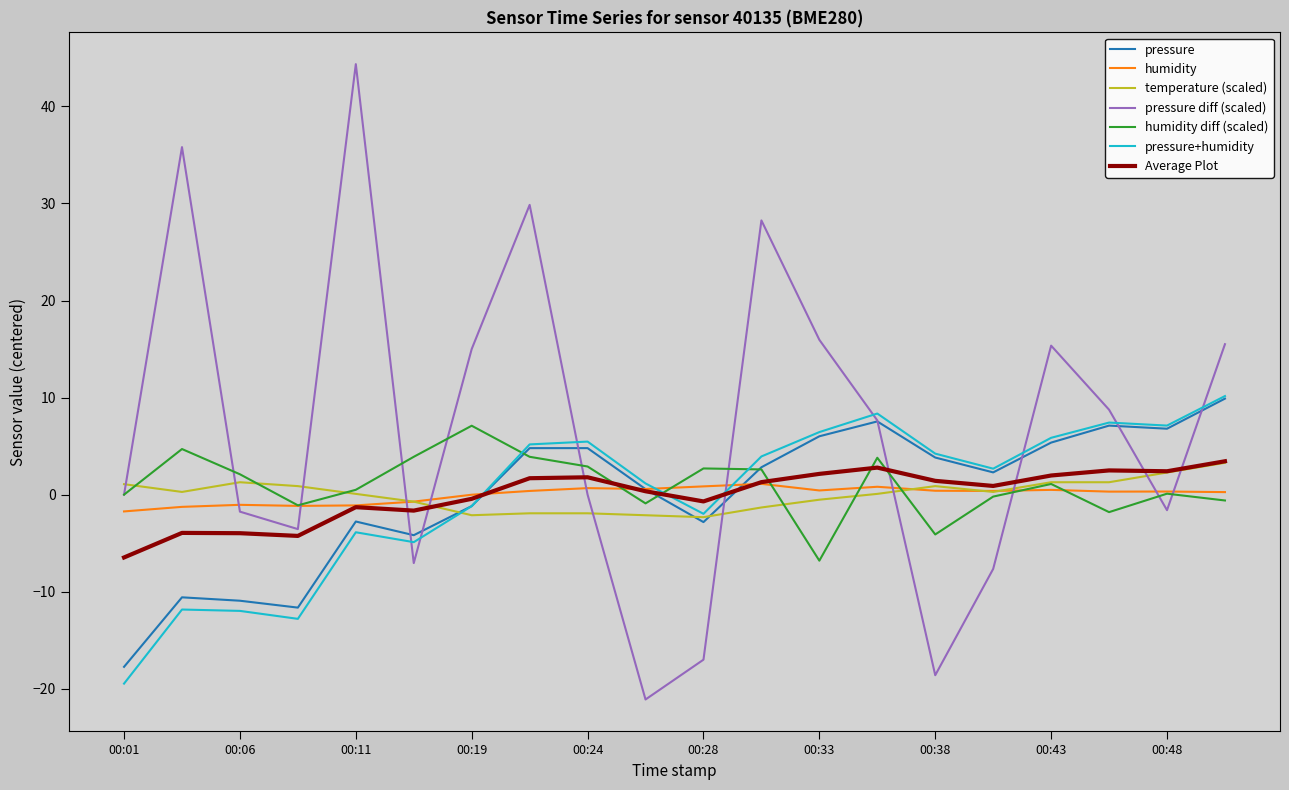

What is the maximum value for temperature (scaled)?

3.3